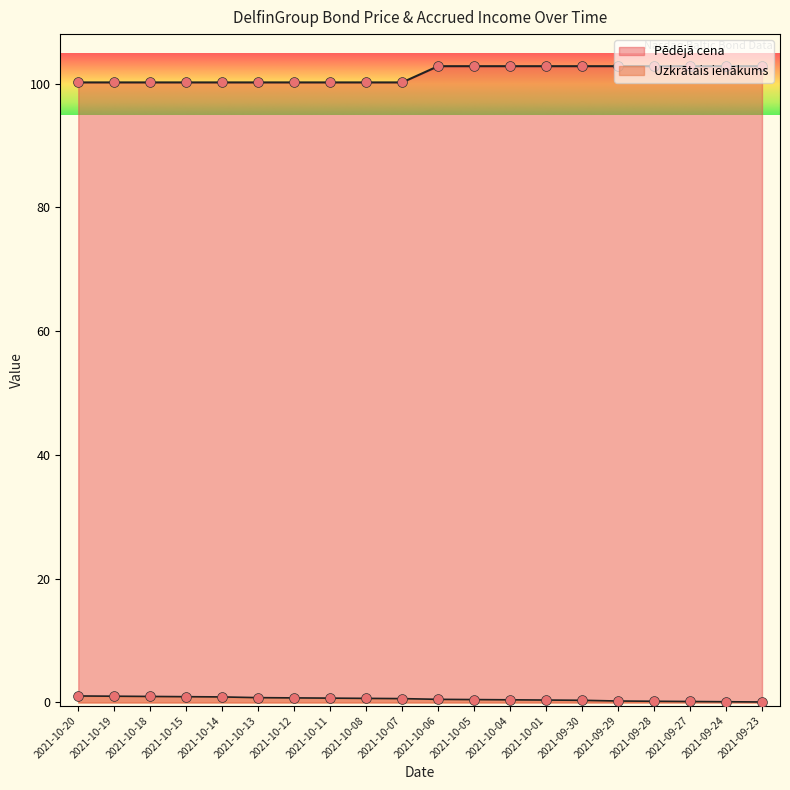

Which series contains the highest Y value?

Pēdējā cena